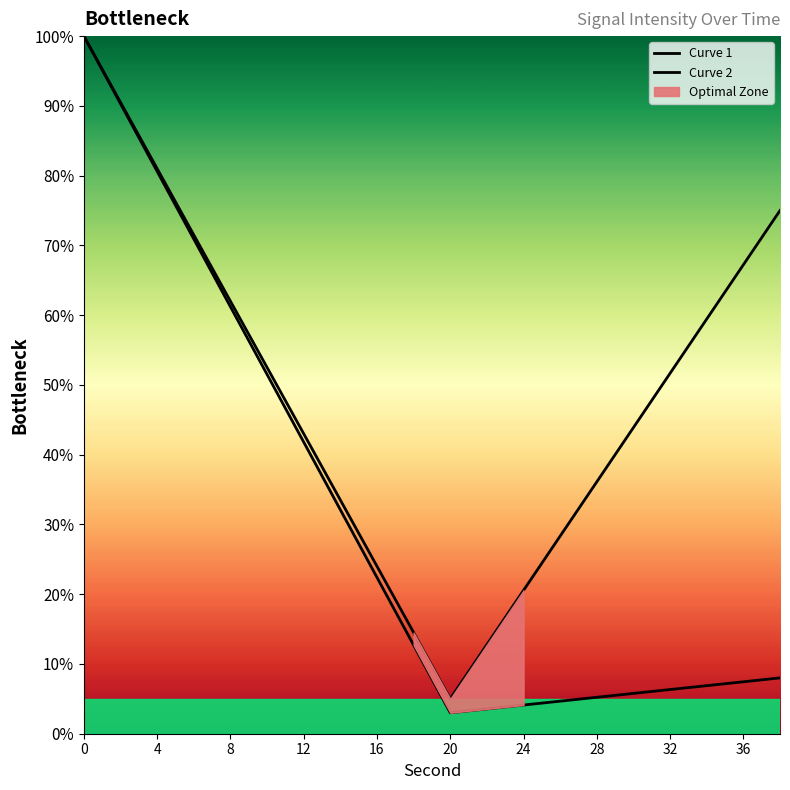

List the series in order of their peak value, lowest first.

Curve 1, Curve 2